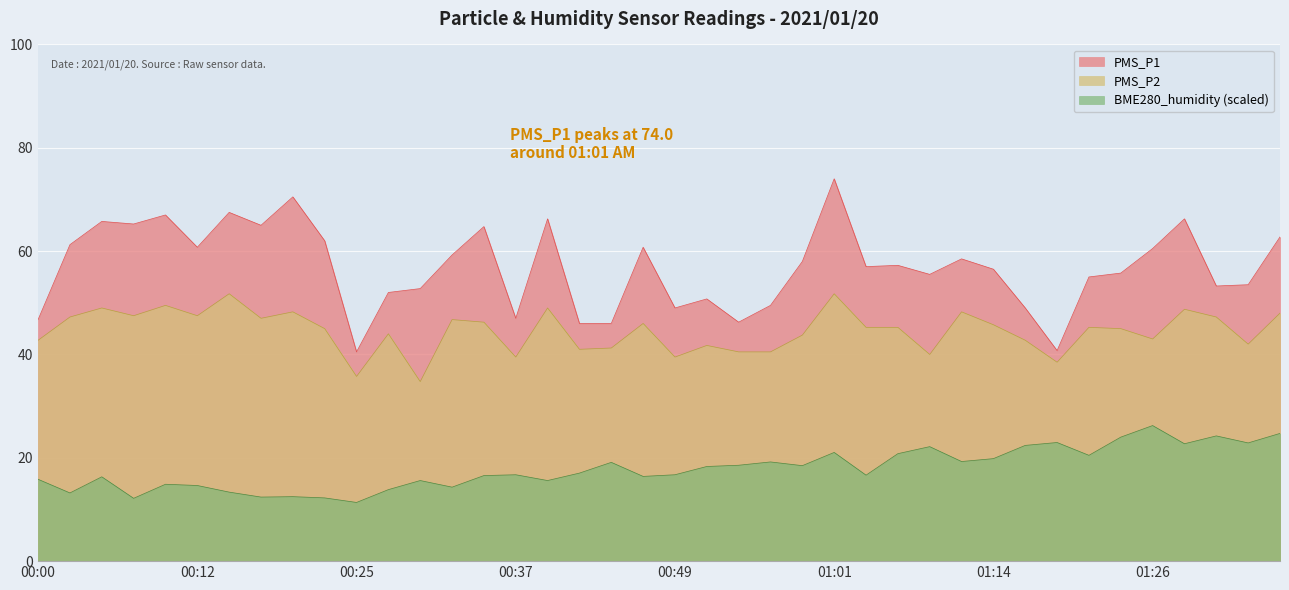

True or false: PMS_P2 has a value of 15.7 at 01:21.

False